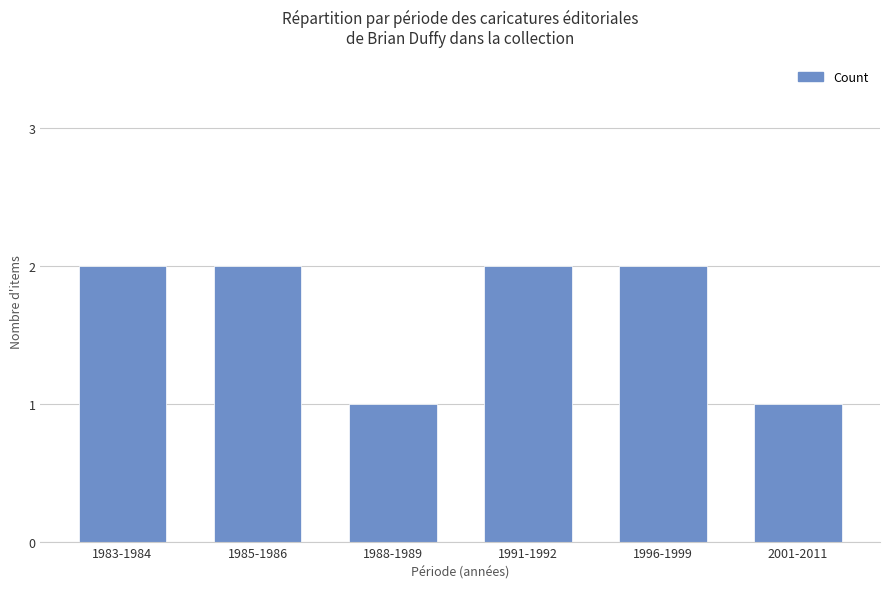

What is the maximum value shown in the chart?

2